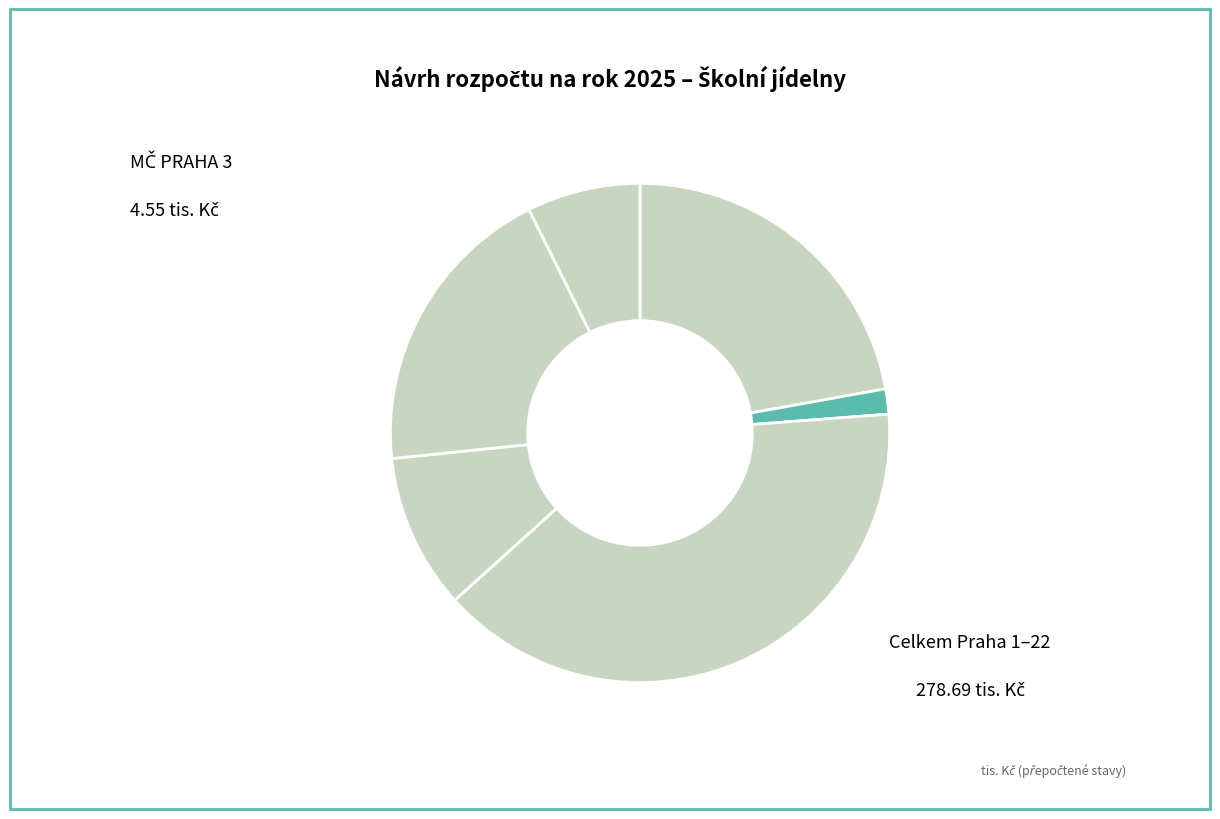

Which slice is the smallest?

MČ PRAHA 3